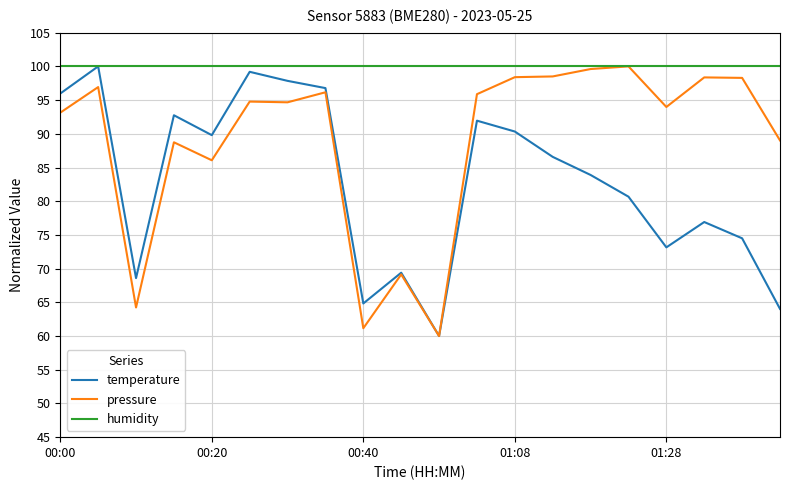

Rank the series by their average value, from lowest to highest.

temperature, pressure, humidity